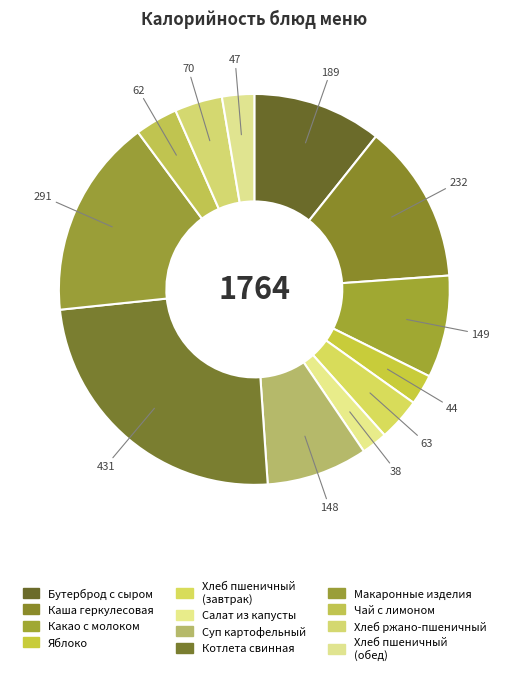

To the nearest percent, what is the average slice percentage?

8%